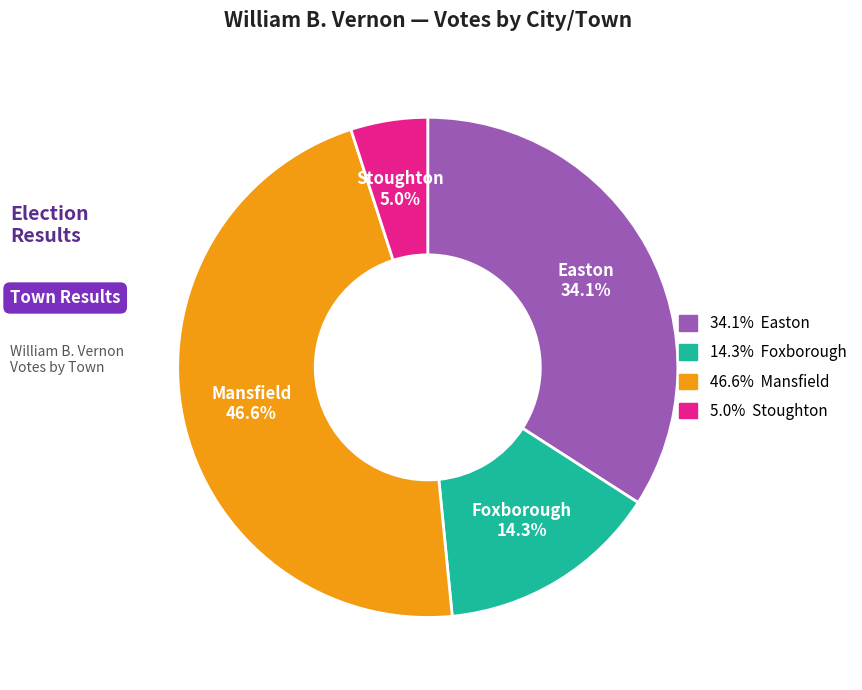

Does any single category account for the majority?

No